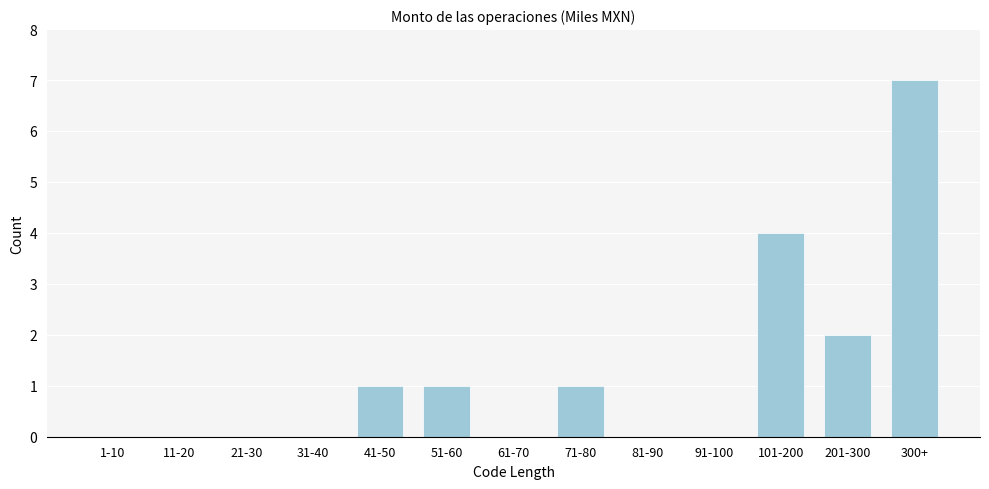

Reading left to right, list all the values displayed in this chart.

1-10=0	11-20=0	21-30=0	31-40=0	41-50=1	51-60=1	61-70=0	71-80=1	81-90=0	91-100=0	101-200=4	201-300=2	300+=7